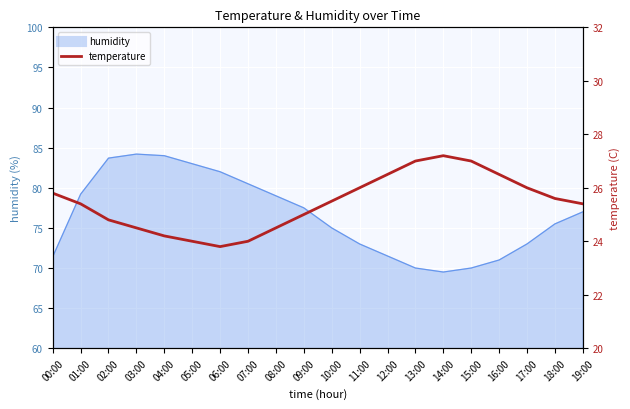

What is the minimum value shown in the chart?

23.8